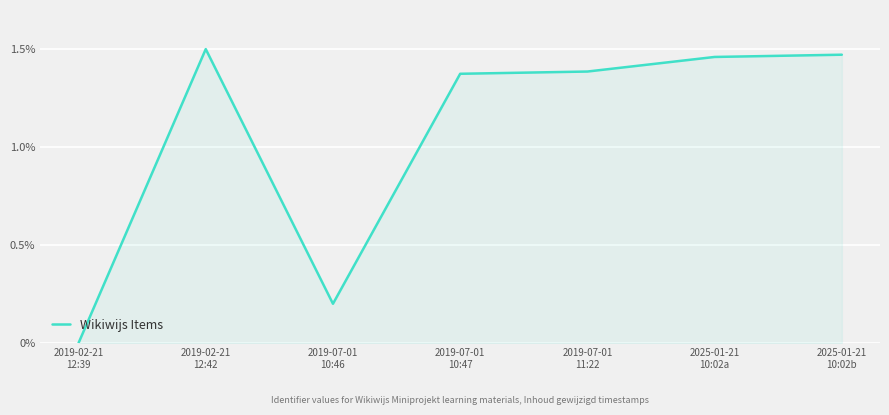

How many values are below 1?

2